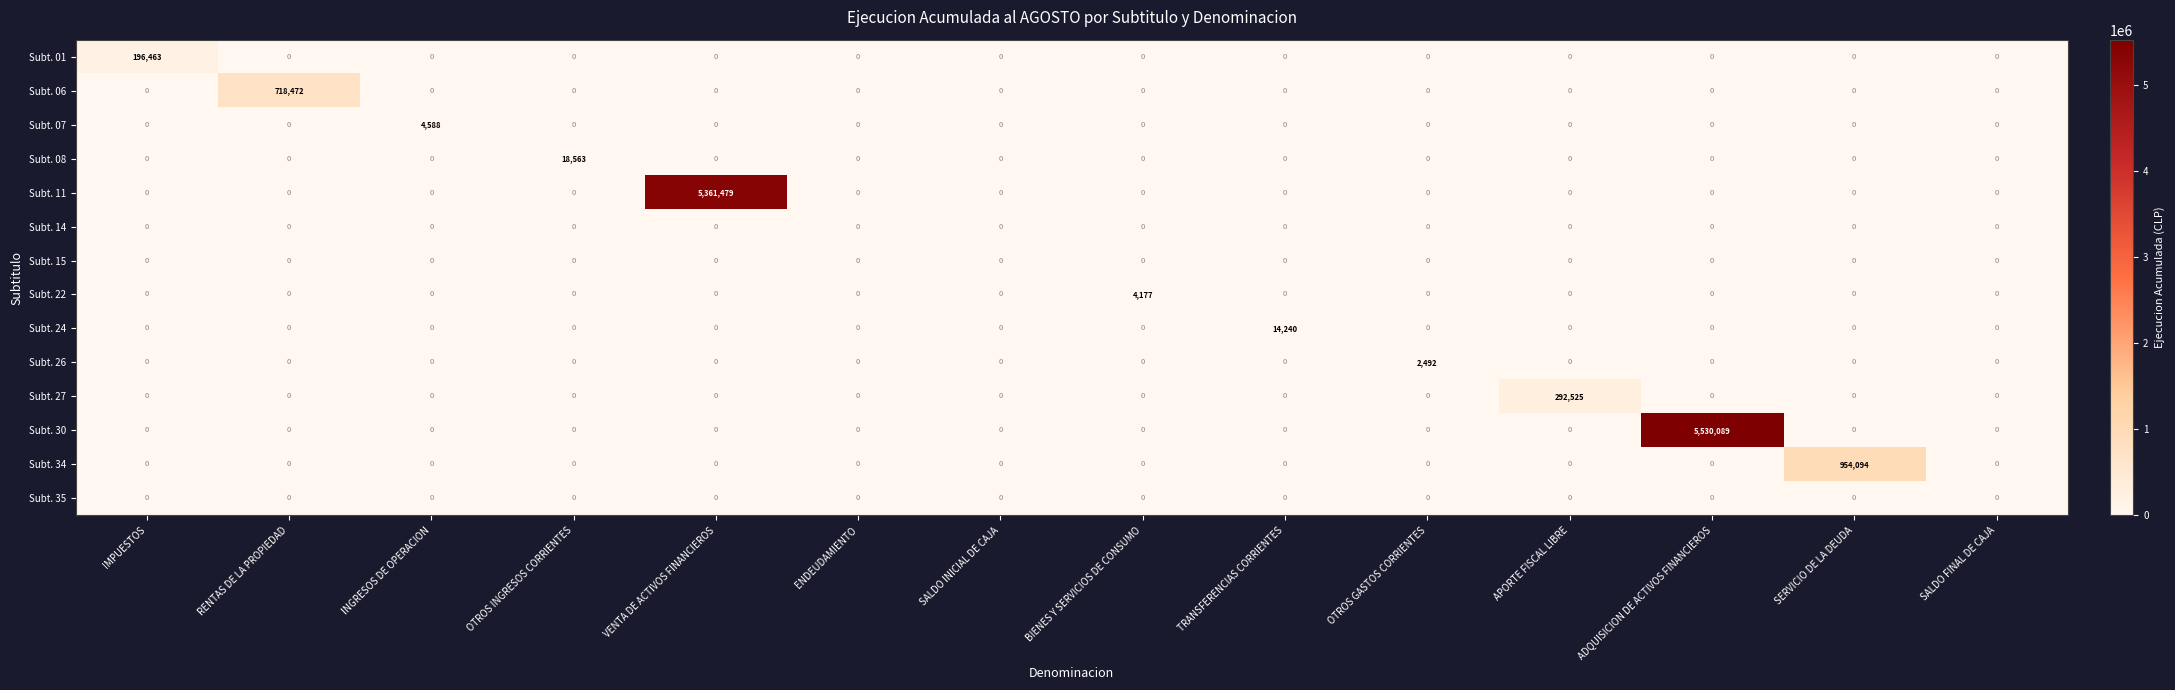

Is it true that Subt. 07 equals 1413 at VENTA DE ACTIVOS FINANCIEROS?

False